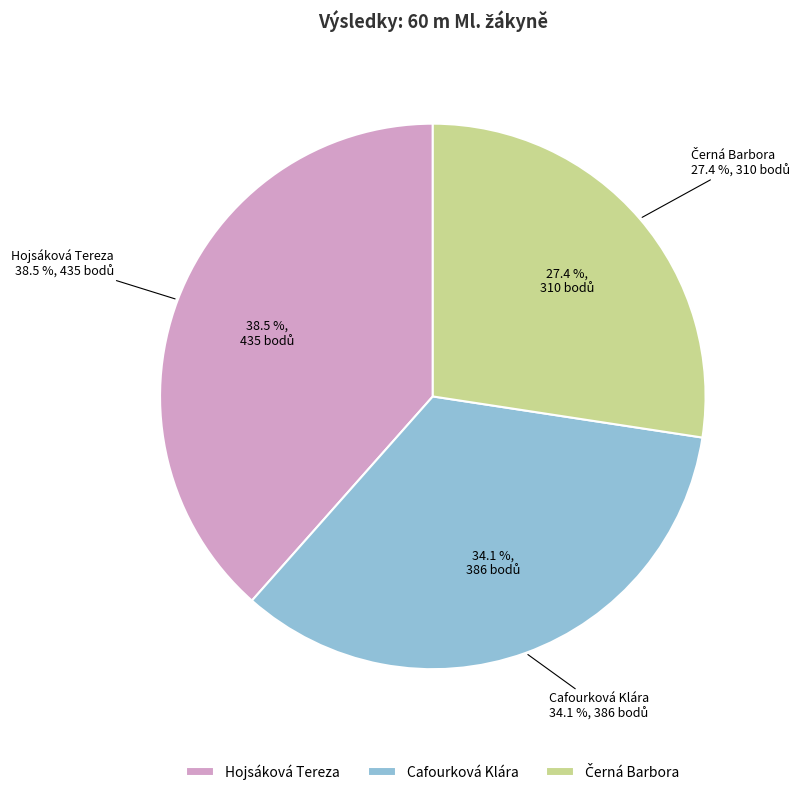

Which has a higher value, Černá Barbora or Hojsáková Tereza?

Hojsáková Tereza